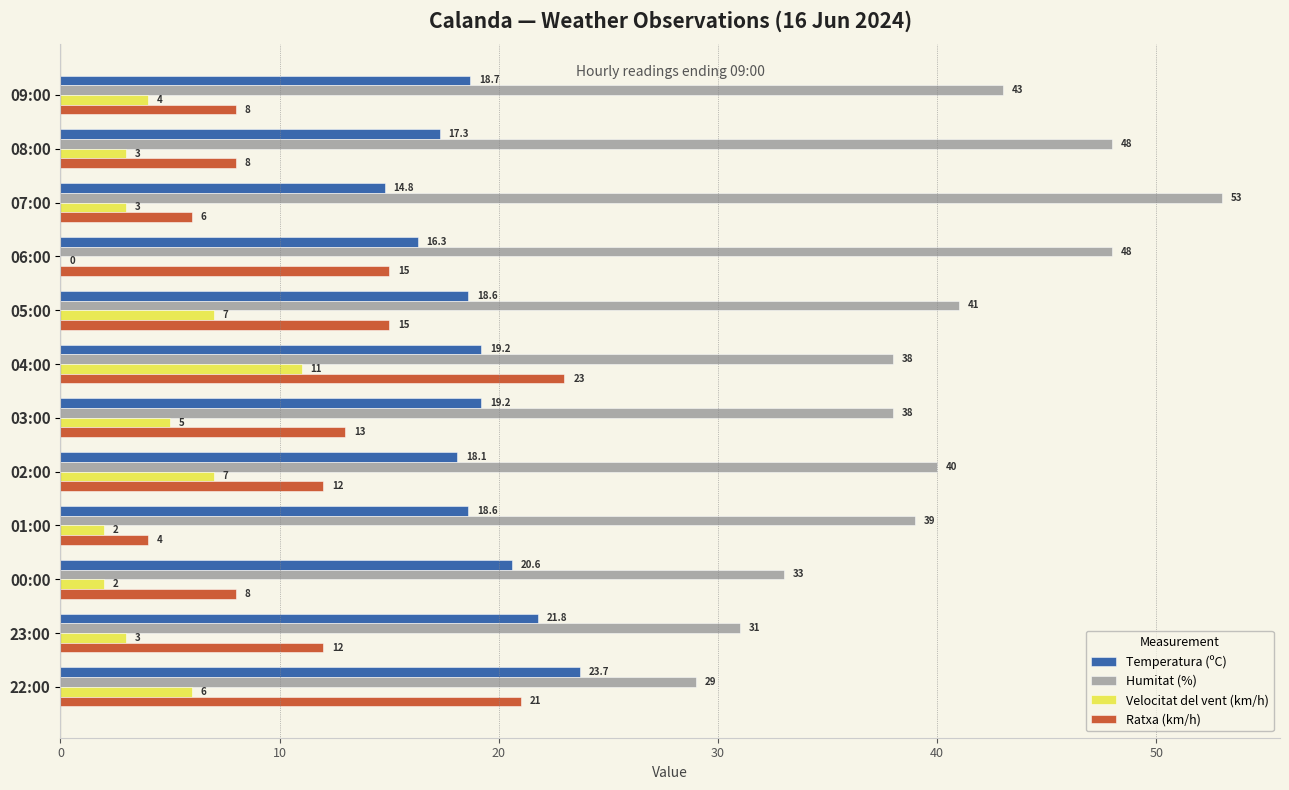

The Velocitat del vent (km/h) series shows 3.8 at 05:00. True or false?

False